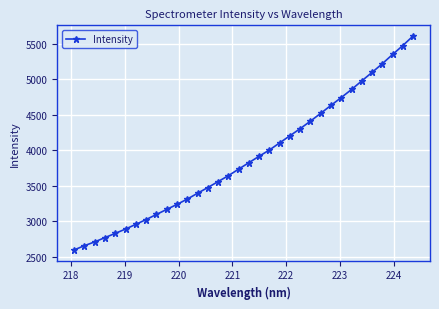

What is the difference between the maximum and minimum values?

3009.6